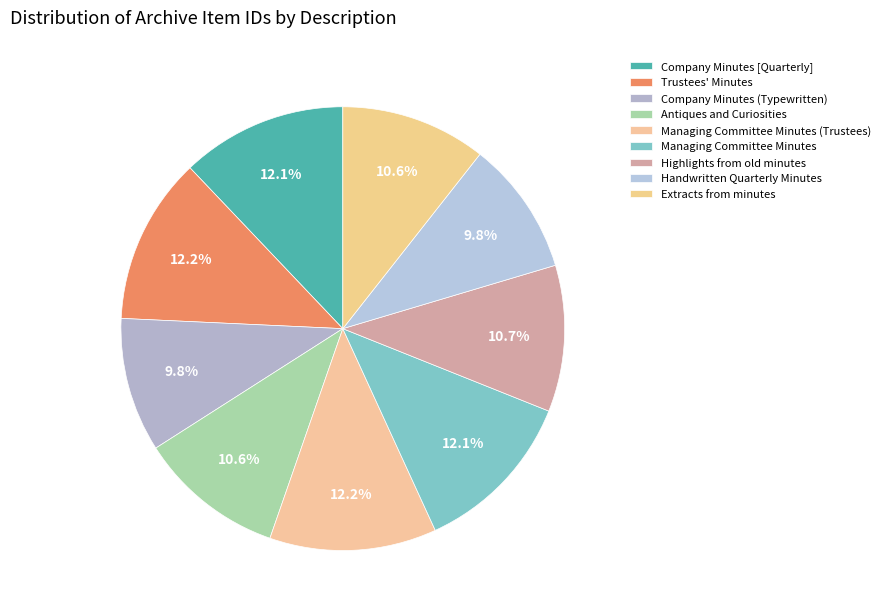

Rank the categories by value from highest to lowest.

Trustees' Minutes, Managing Committee Minutes (Trustees), Managing Committee Minutes, Company Minutes [Quarterly], Highlights from old minutes, Antiques and Curiosities, Extracts from minutes, Handwritten Quarterly Minutes, Company Minutes (Typewritten)